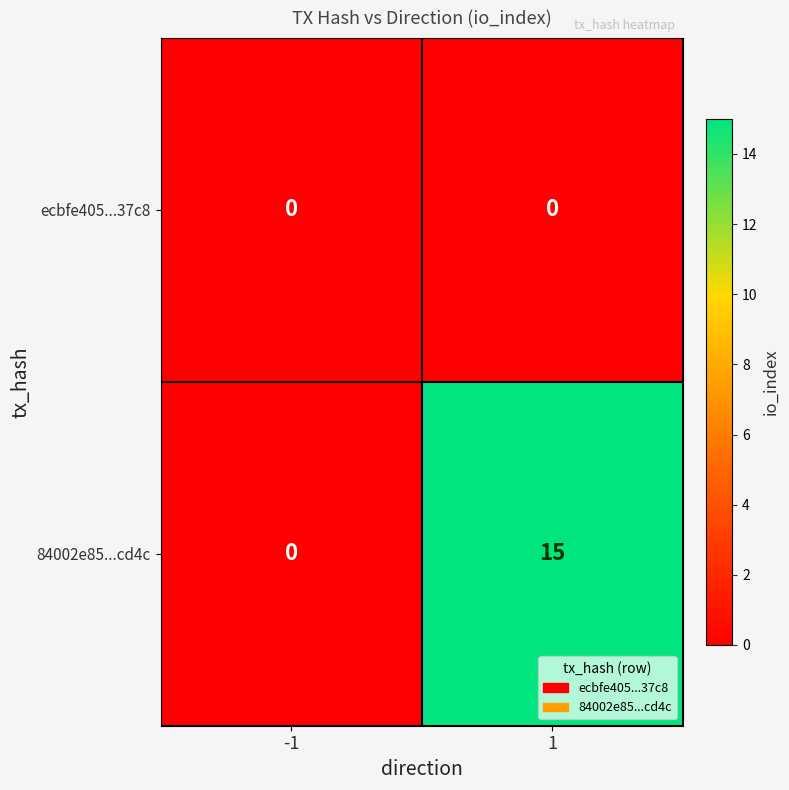

Reading right to left, list all the values displayed in this chart.

ecbfe405...37c8: 0	0
84002e85...cd4c: 15	0